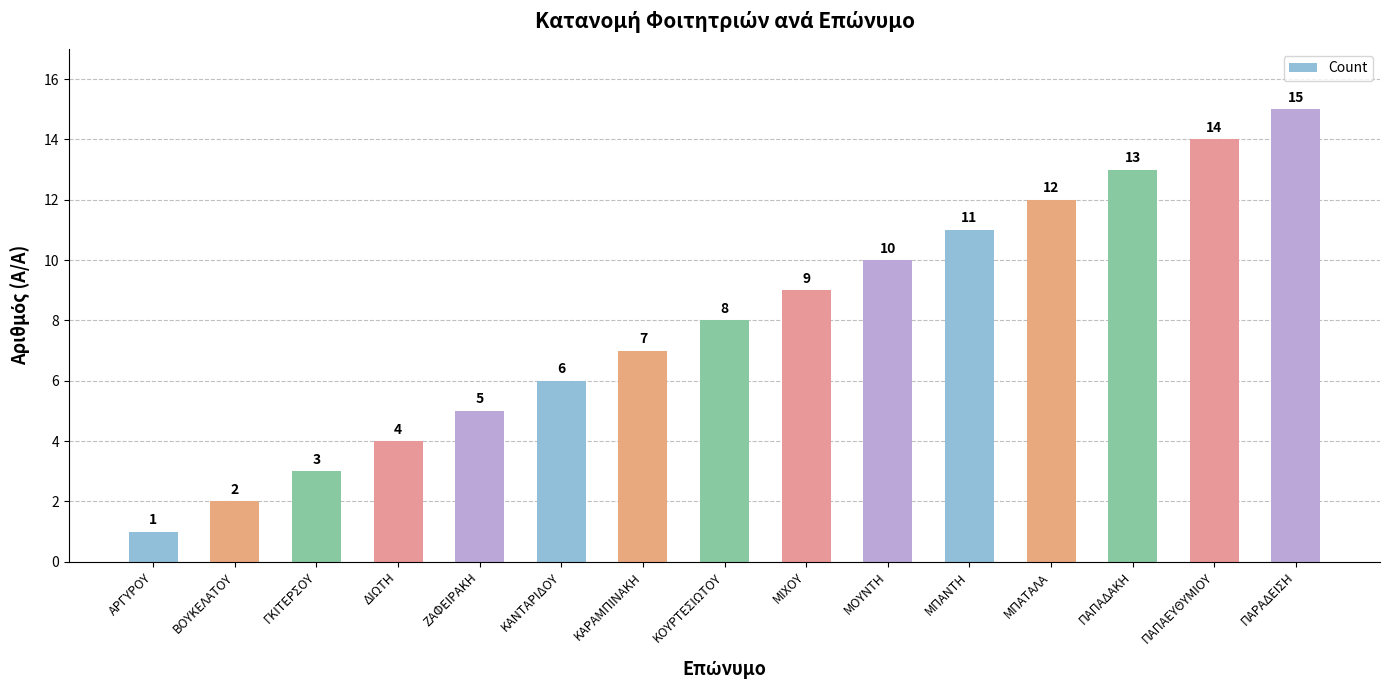

What value does the data have at ΒΟΥΚΕΛΑΤΟΥ?

2